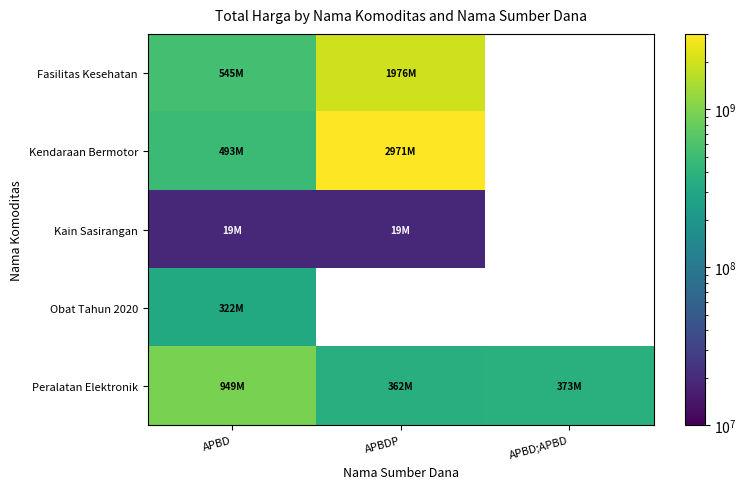

The value of Fasilitas Kesehatan at APBD;APBD is 1050808904. True or false?

False